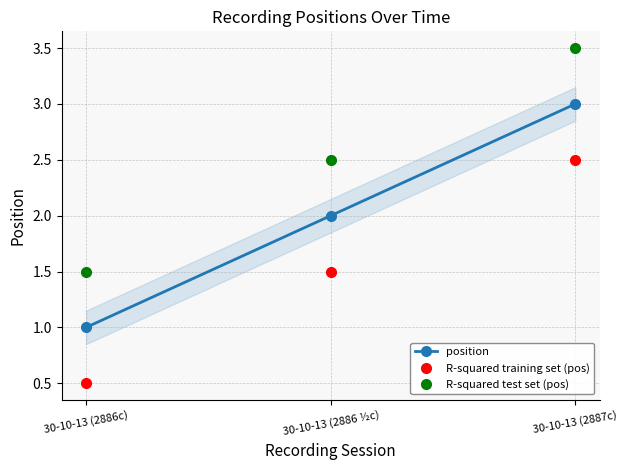

What is the difference between the highest and lowest values at 30-10-13 (2887c)?

1.0